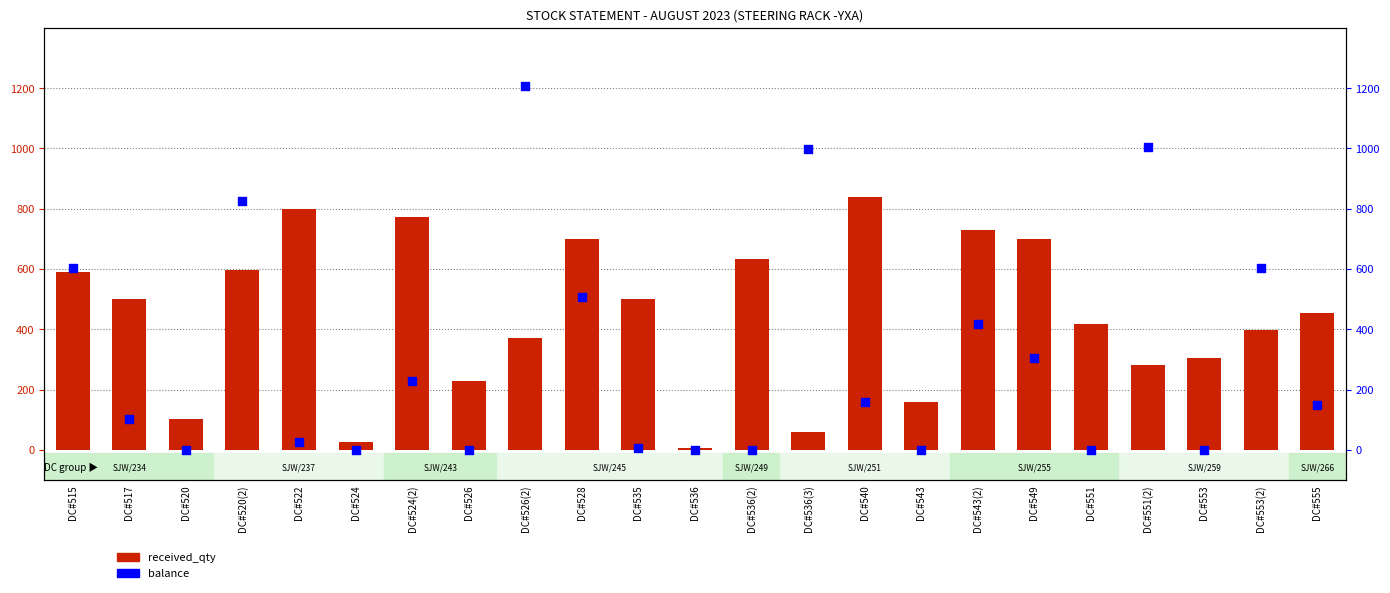

Which series contains the highest Y value?

balance